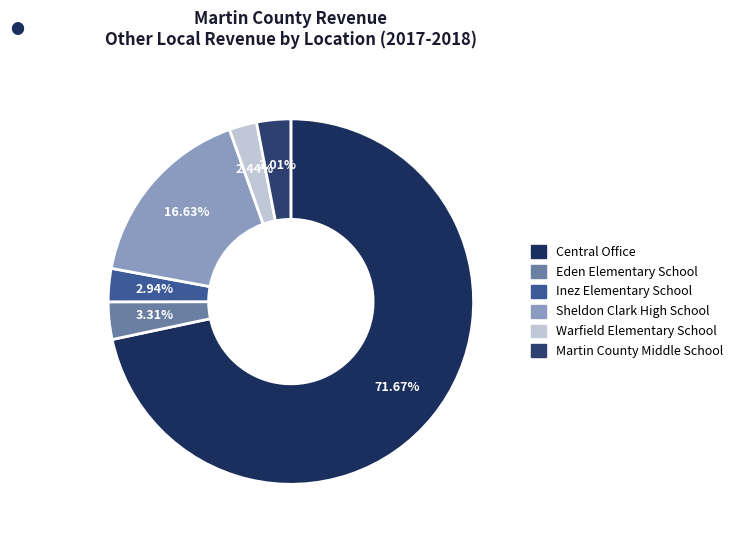

What is the total percentage of Warfield Elementary School and Martin County Middle School?

5.5%